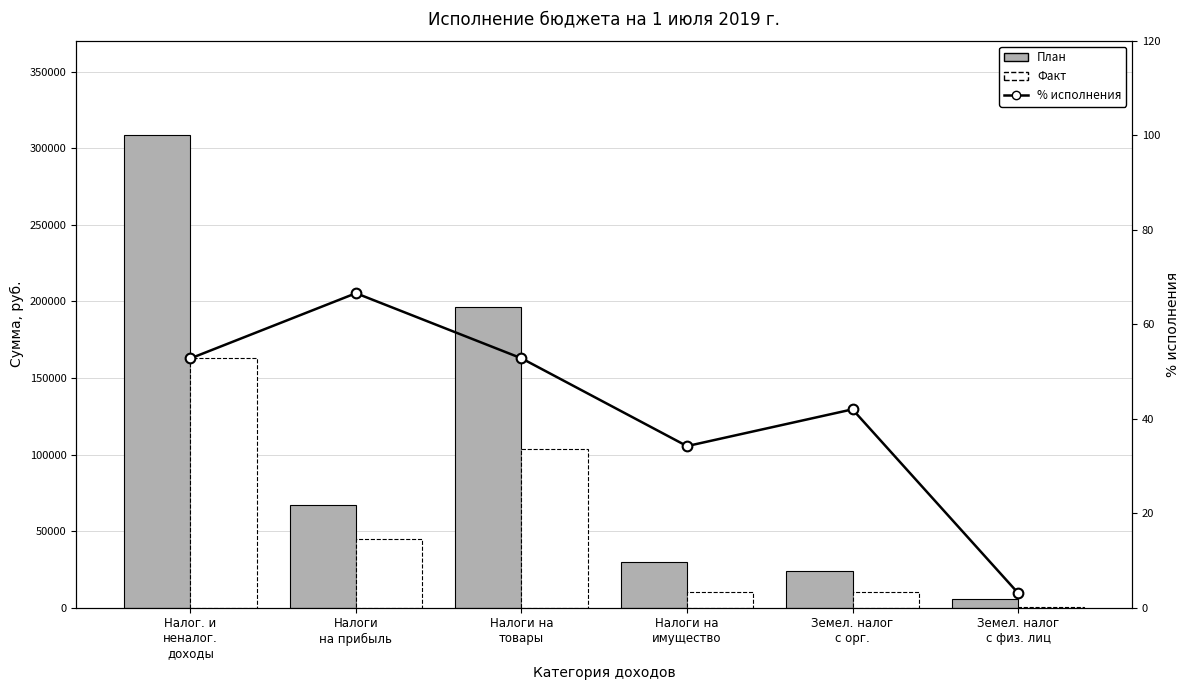

What is the average value of the Факт series?

55253.6